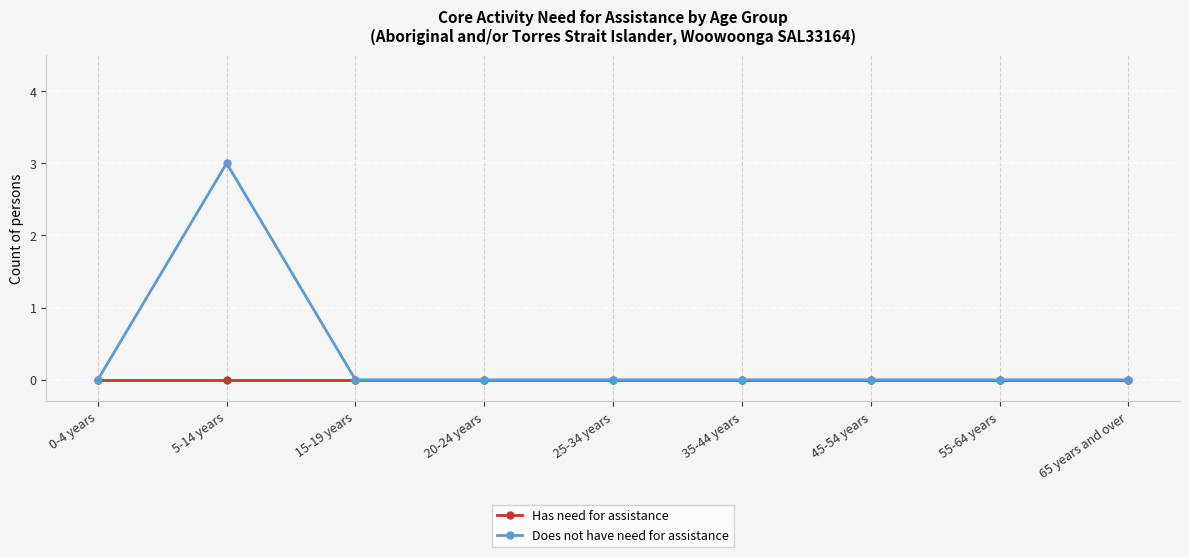

What is the maximum value shown in the chart?

3